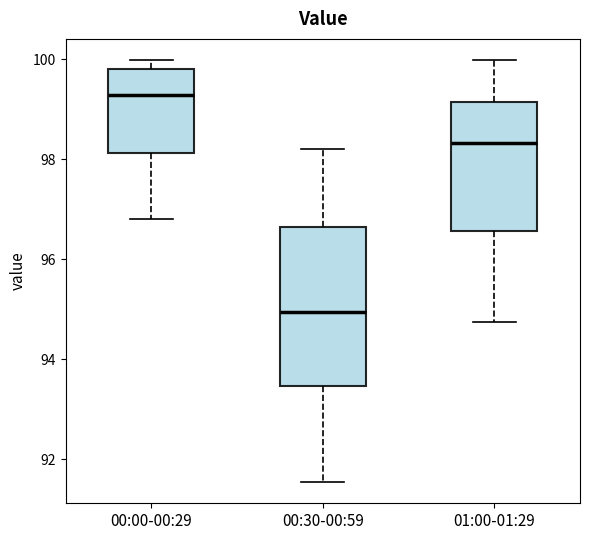

Which box has the highest median line?

00:00-00:29